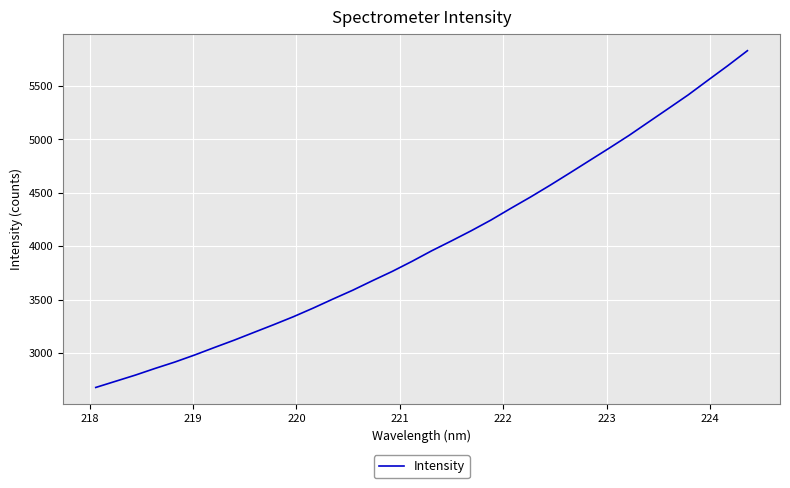

What is the difference between the maximum and minimum values?

3150.4